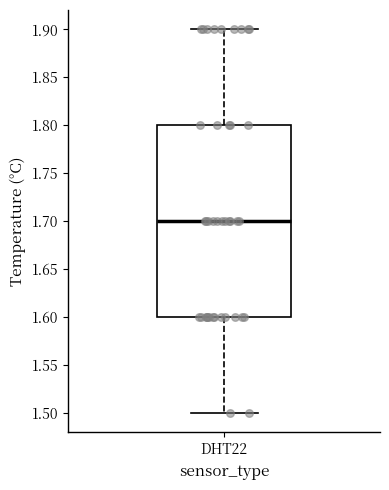

Read this box plot against the y-axis: the position of the median line, the range covered by the box, and the ends of both whiskers. The values are not printed on the chart, so give them approximately, as read against the axis.

median 1.7, box 1.6 to 1.8, whiskers 1.5 to 1.9